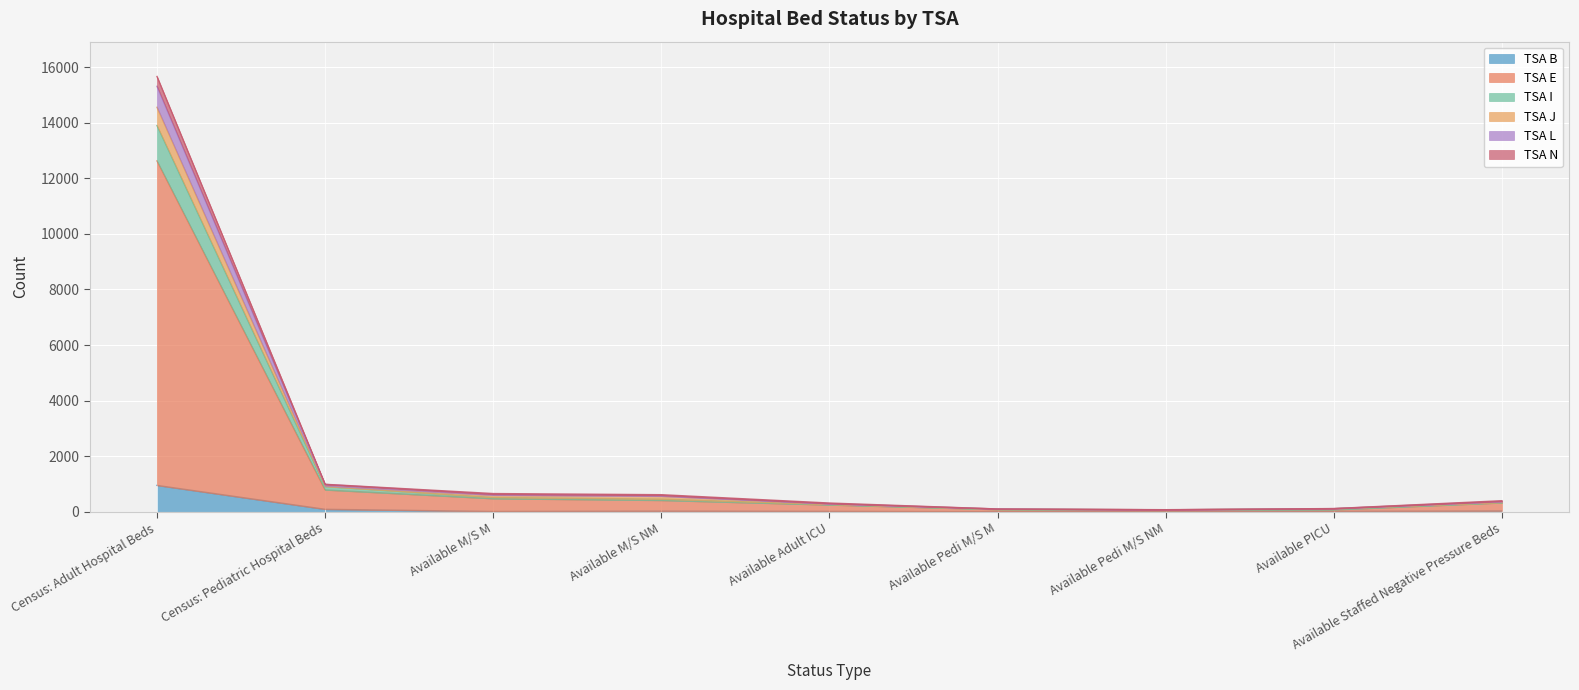

True or false: TSA J and TSA B intersect in this chart.

False